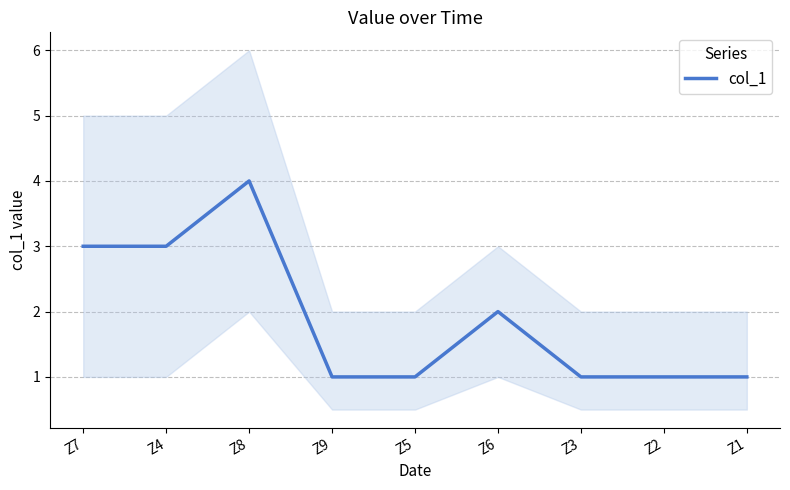

What is the maximum value shown in the chart?

4